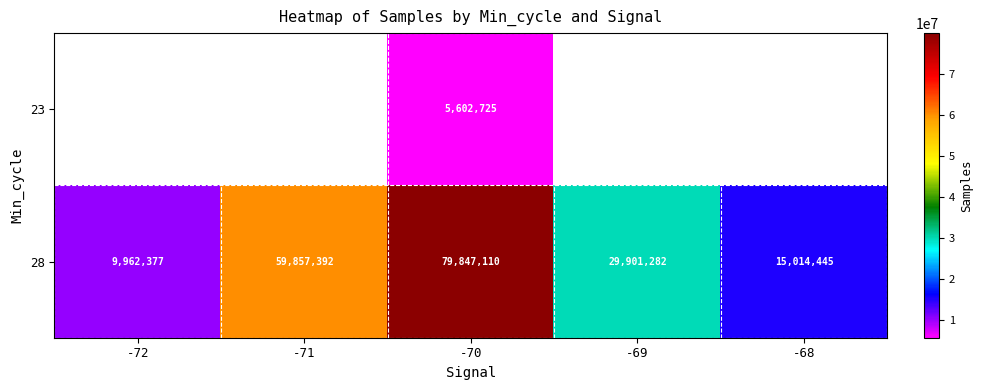

True or false: 28 has a value of 15014445 at -68.

True